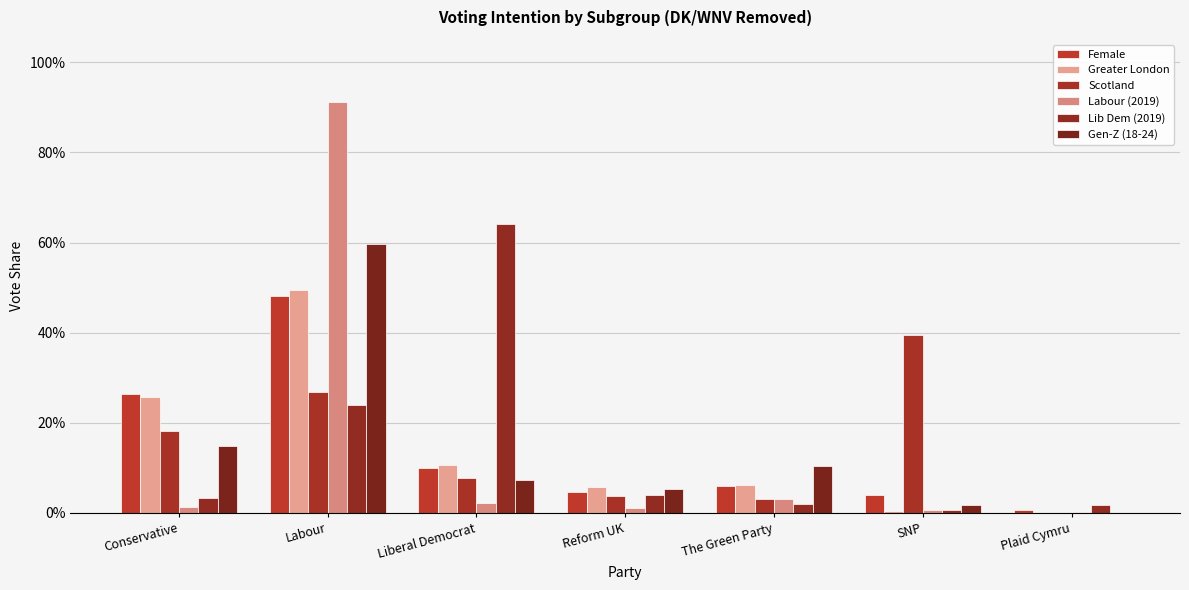

Is it true that Greater London equals 0.3 at Conservative?

True